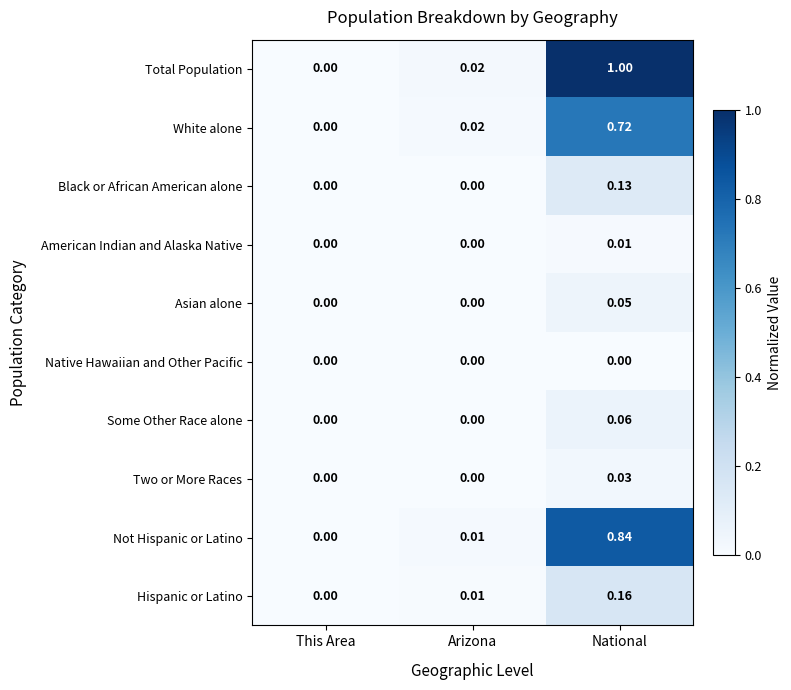

At which label is White alone closest to 0?

This Area